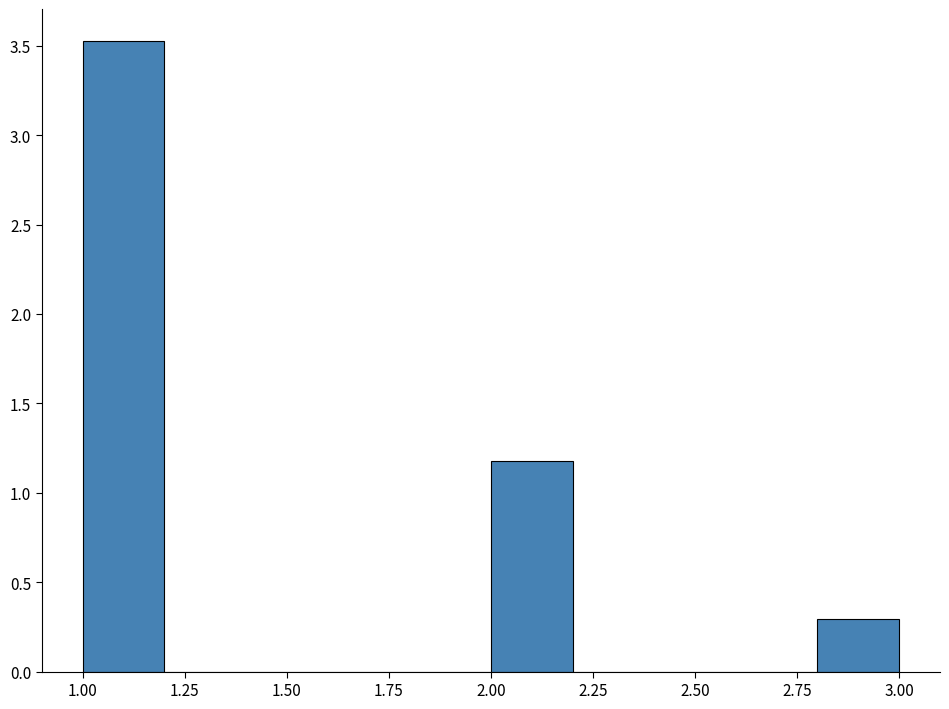

Which range on the x-axis has the tallest bar?

1.0 to 1.2